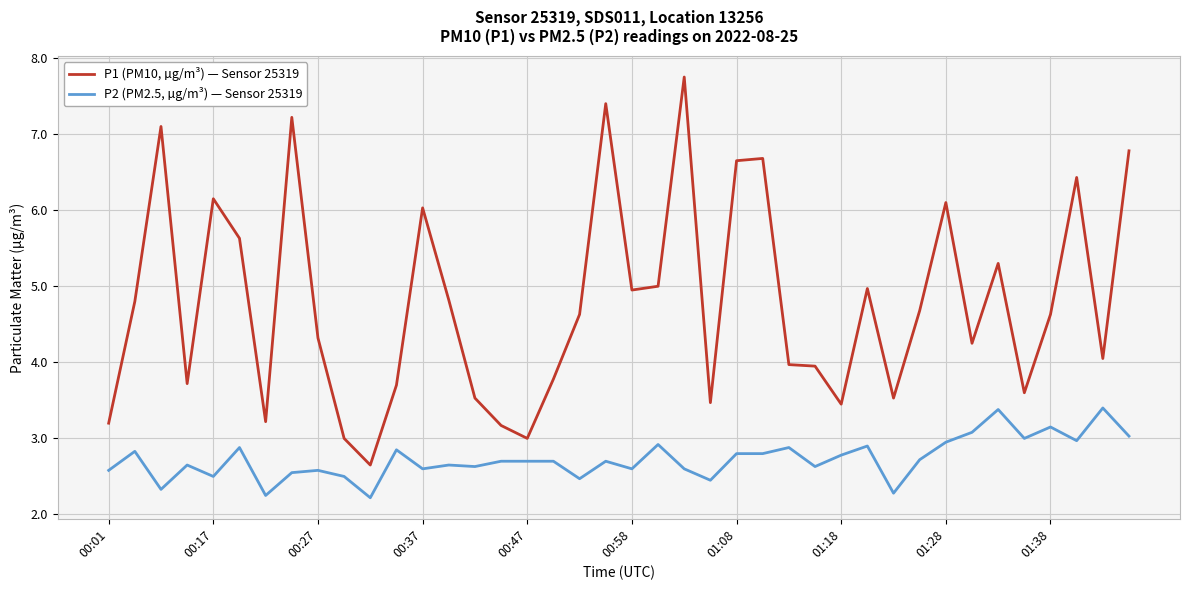

Which series has the largest total across all categories?

P1 (PM10, µg/m³) — Sensor 25319